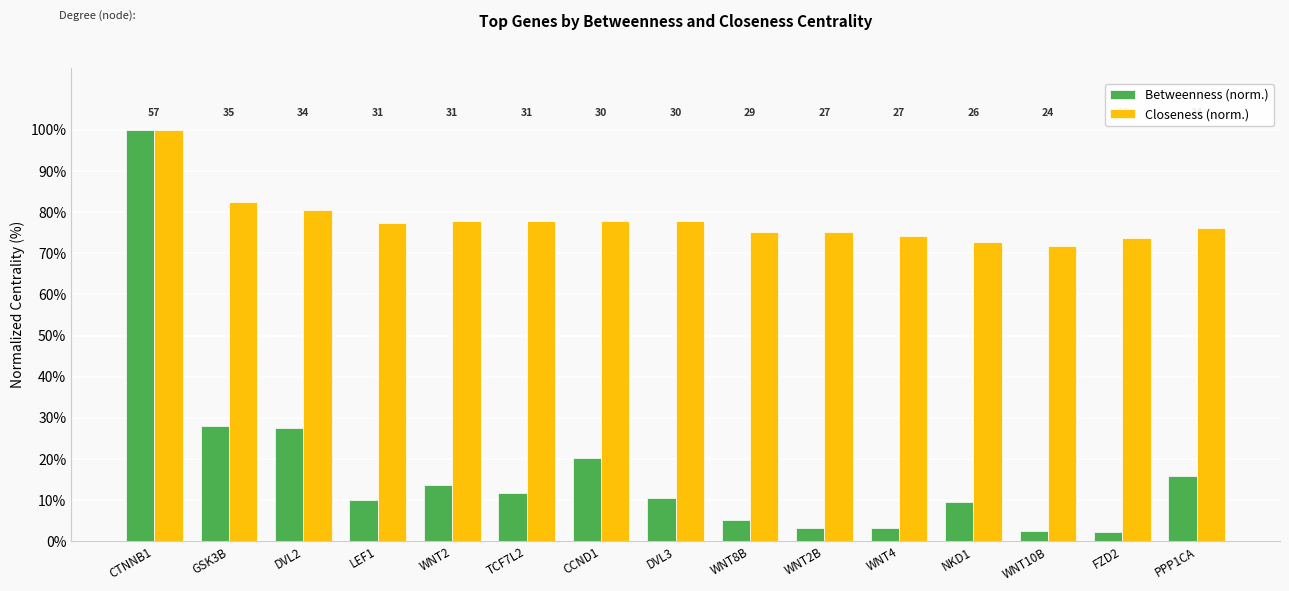

At which label is Closeness (norm.) closest to 0?

WNT10B